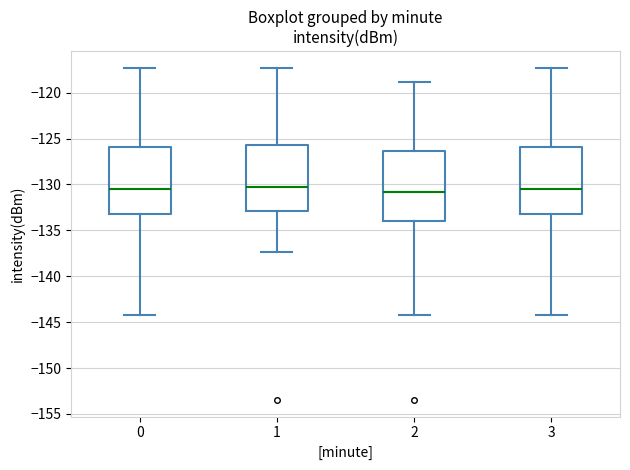

Reading left to right, transcribe this box plot: for each box, give where its median line is, the range the box spans, and where its two whiskers end, as read against the y-axis. The values are not printed on the chart, so give them approximately, as read against the axis.

0: median -130.5, box -133.5 to -126.0, whiskers -144.0 to -117.5
1: median -130.0, box -133.0 to -125.5, whiskers -137.5 to -117.5
2: median -131.0, box -134.0 to -126.5, whiskers -144.0 to -119.0
3: median -130.5, box -133.5 to -126.0, whiskers -144.0 to -117.5